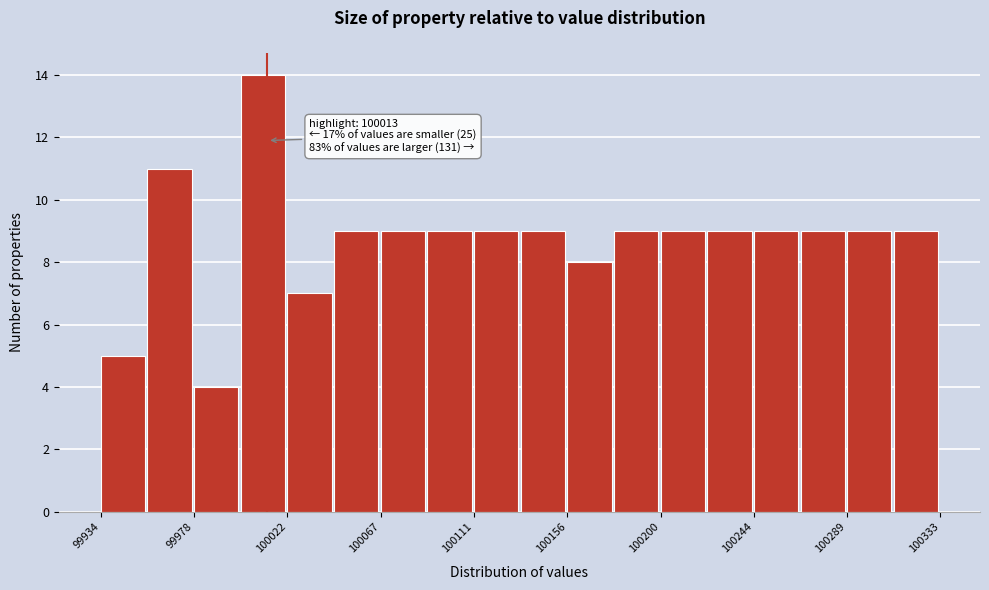

Over which range of the x-axis is the bar tallest?

100000 to 100020